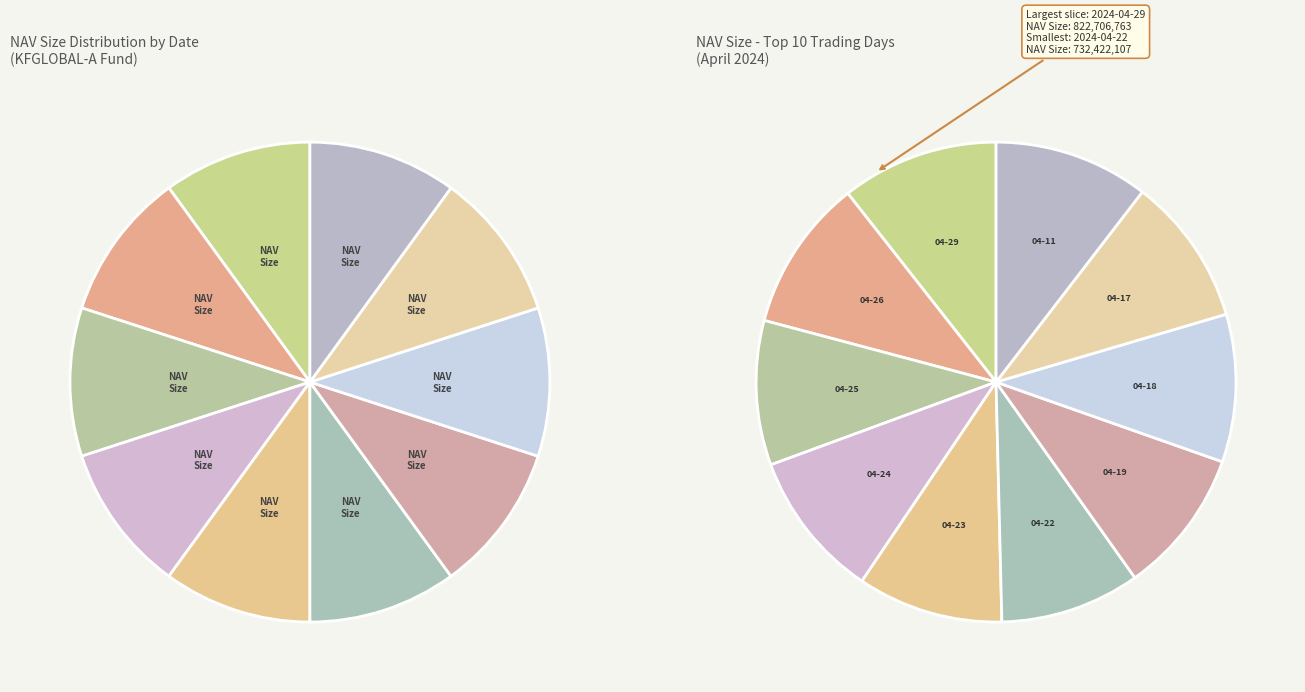

Which category has the biggest portion of the pie?

2024-04-29